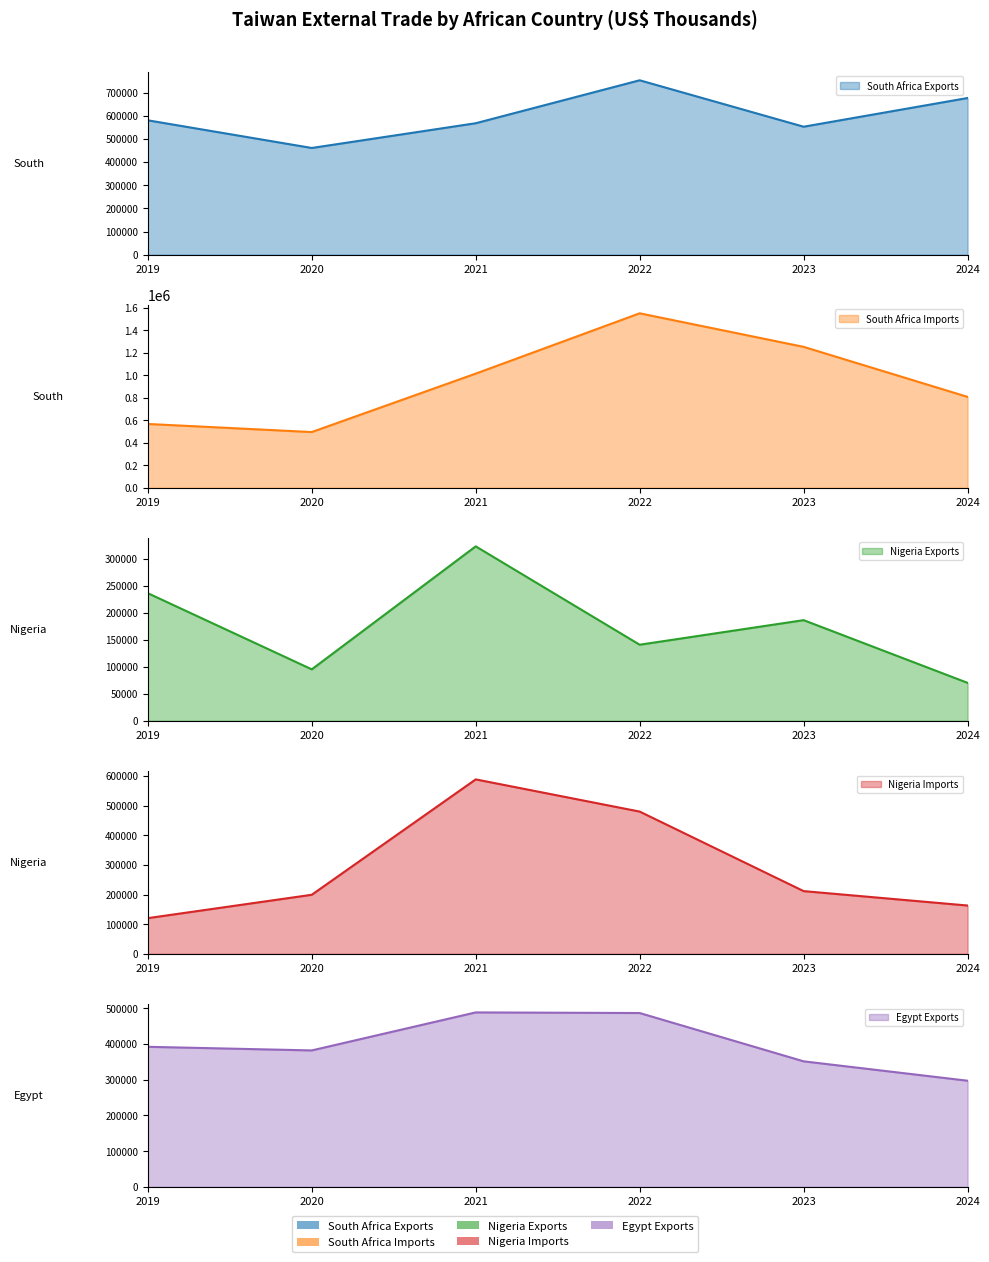

True or false: South Africa Exports has more than 2 points higher than both neighbors.

False